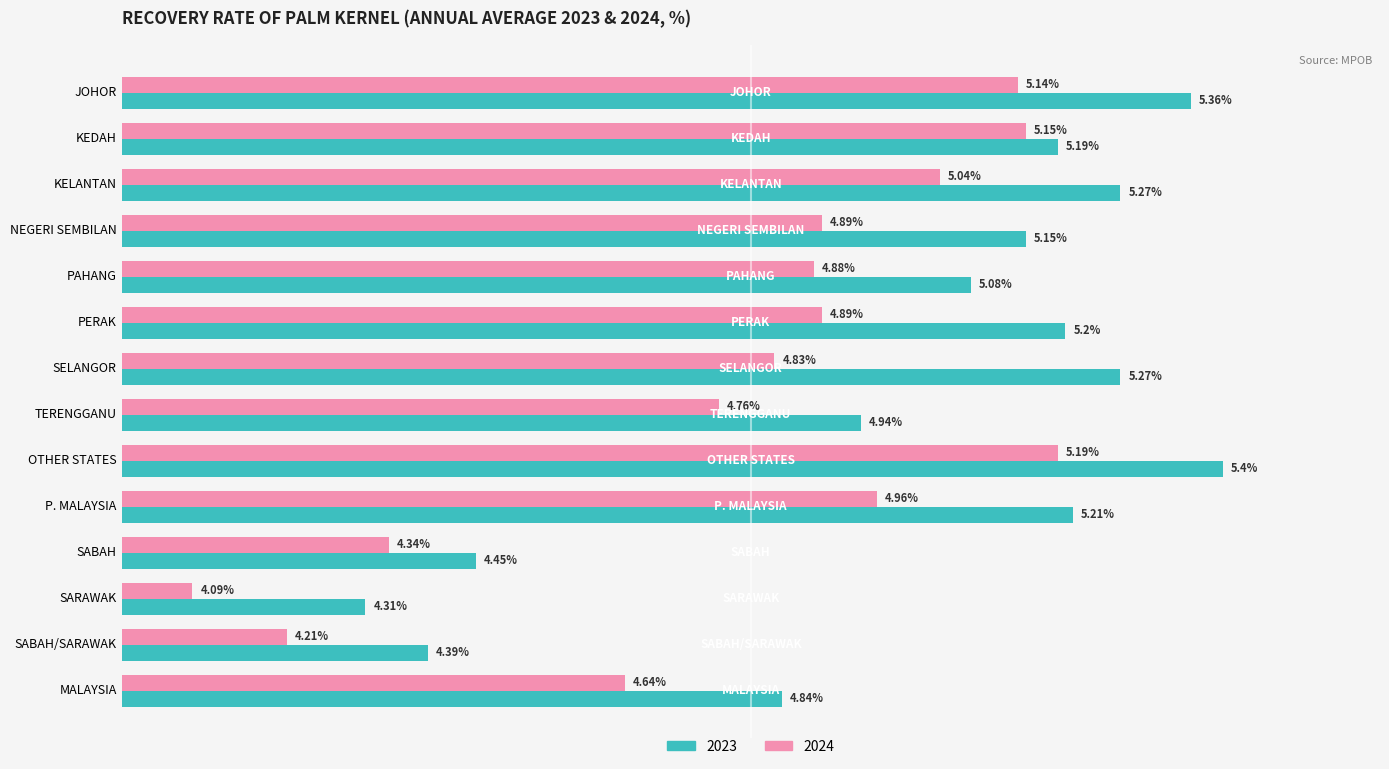

Which category has the highest value across all series?

OTHER STATES